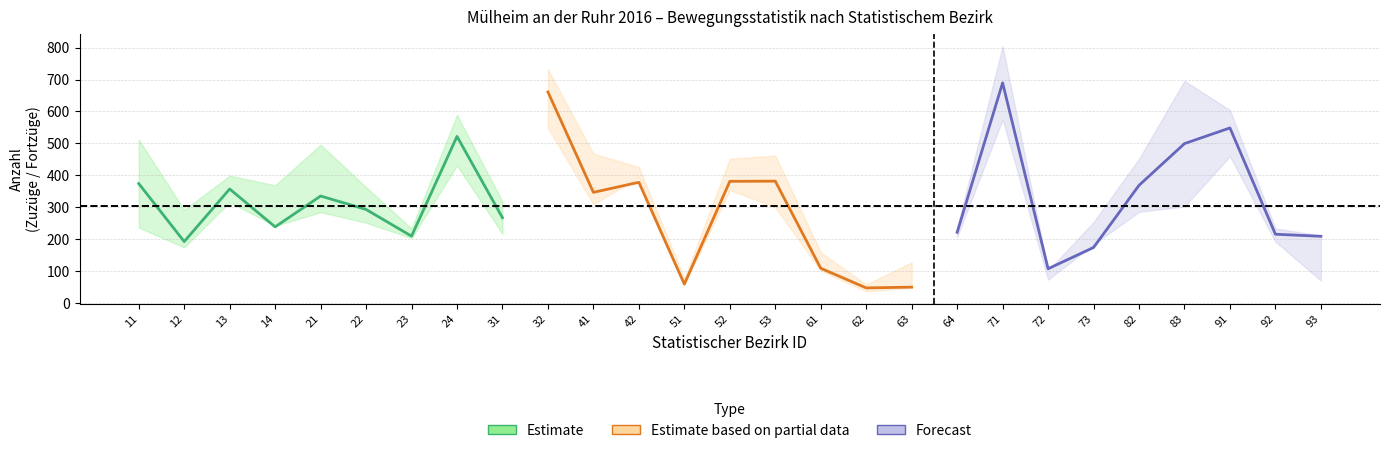

What is the sum of all Forecast values?

3036.5